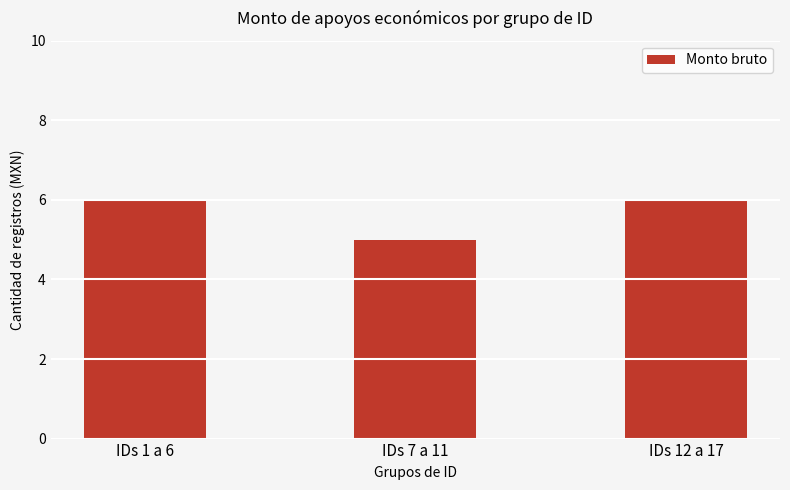

What is the ratio of the value at IDs 7 a 11 to the value at IDs 12 a 17?

0.8